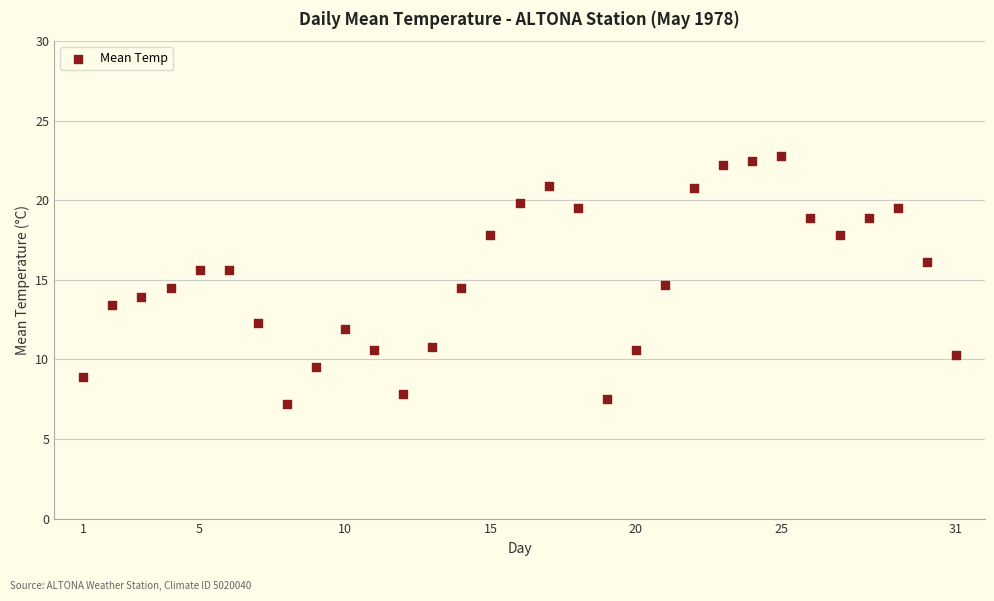

What is the range of Y values (max minus min)?

15.6